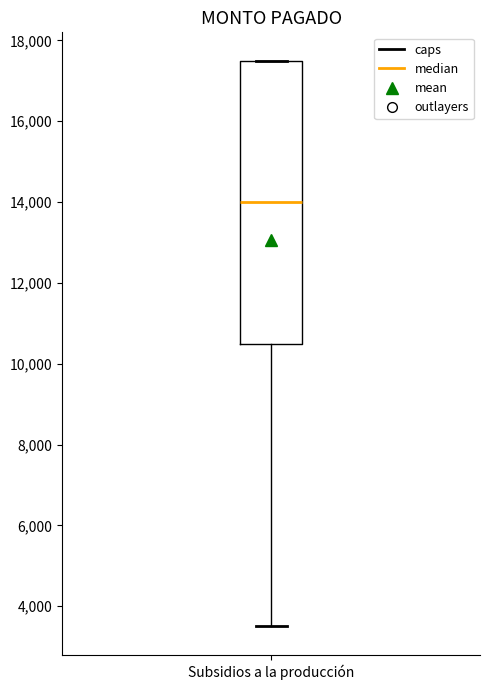

Transcribe this box plot: give where the median line is, the range the box spans, and where the two whiskers end, as read against the y-axis. The values are not printed on the chart, so give them approximately, as read against the axis.

median 14000, box 10600 to 17600, whiskers 3600 to 17600